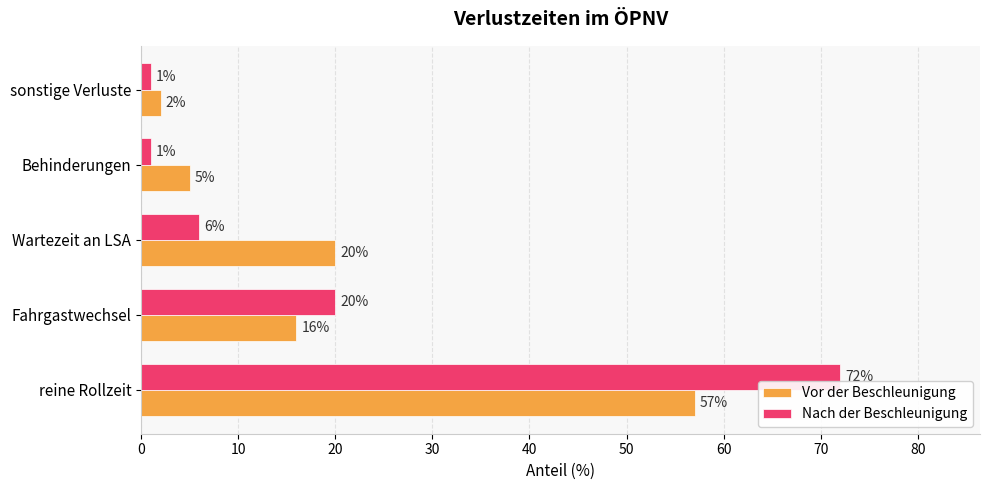

At which category is the sum across all series the highest?

reine Rollzeit